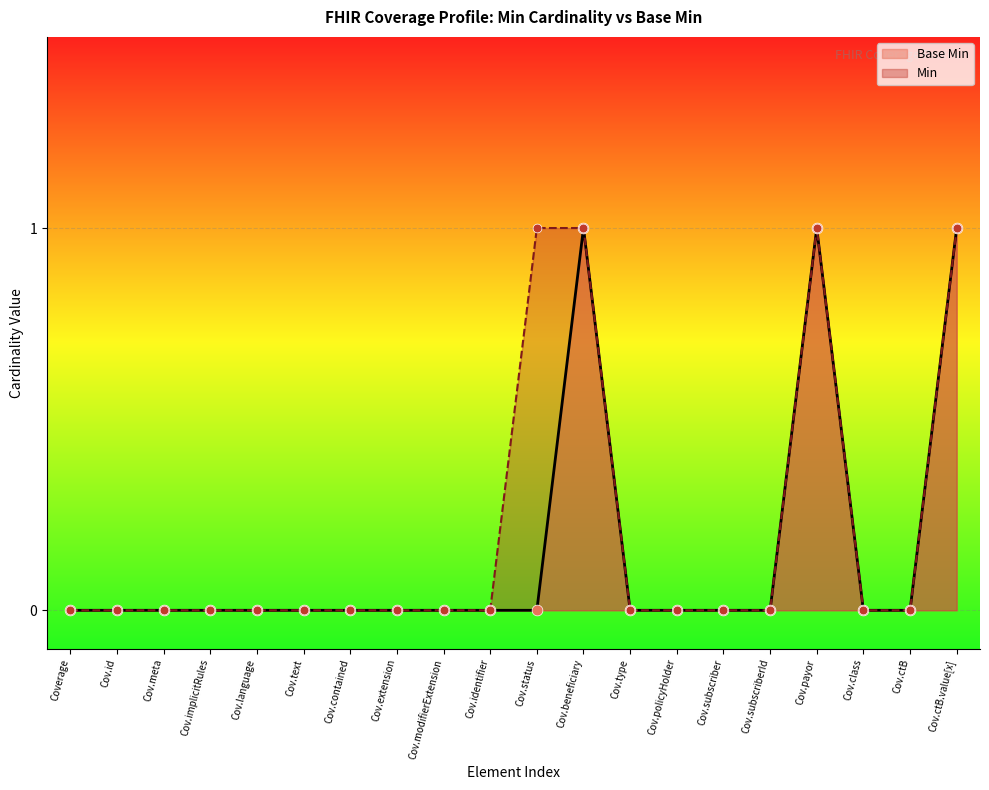

The Base Min series shows 1 at Cov.implicitRules. True or false?

False